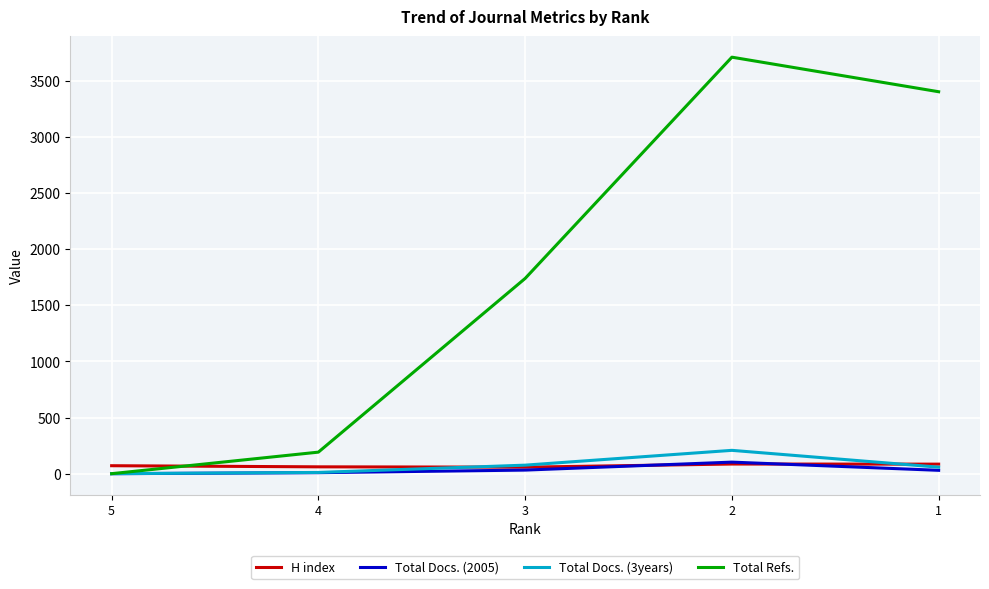

What are all the series names shown in the legend?

H index, Total Docs. (2005), Total Docs. (3years), Total Refs.